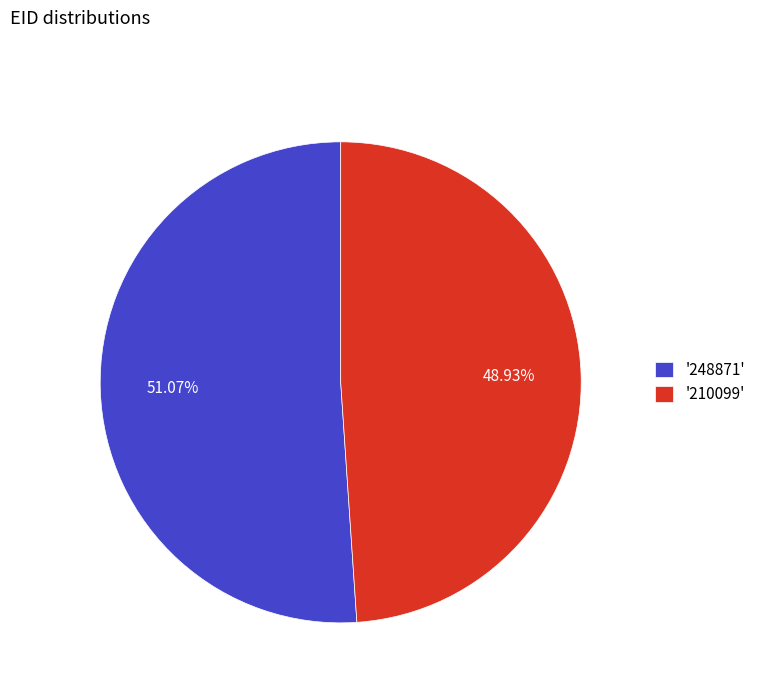

Is there any slice that represents more than half of the pie?

Yes